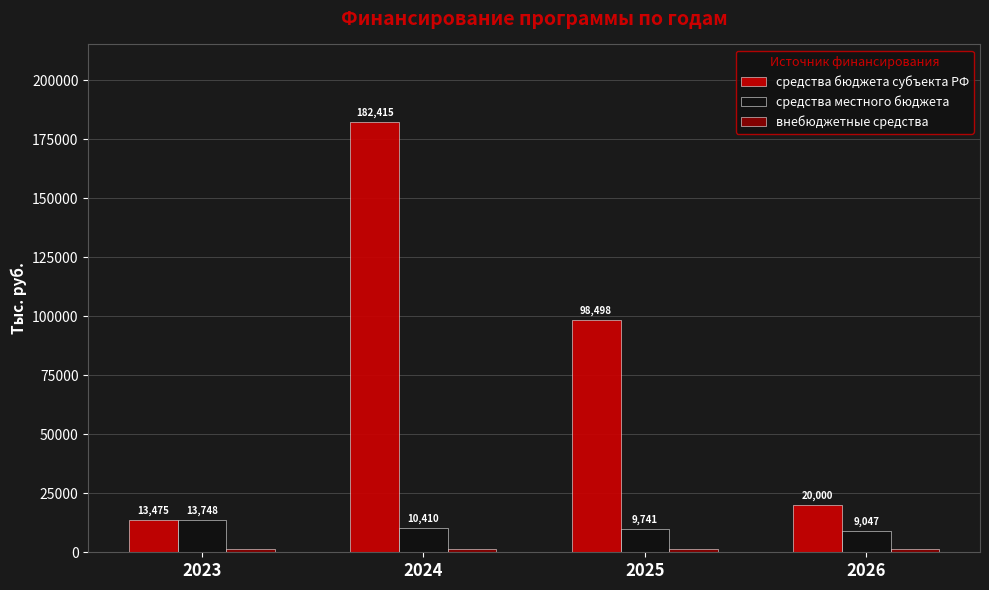

At which category is the sum across all series the highest?

2024